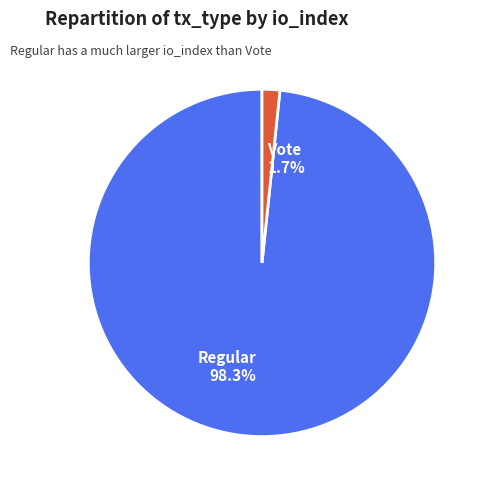

Which slice is the largest?

Regular